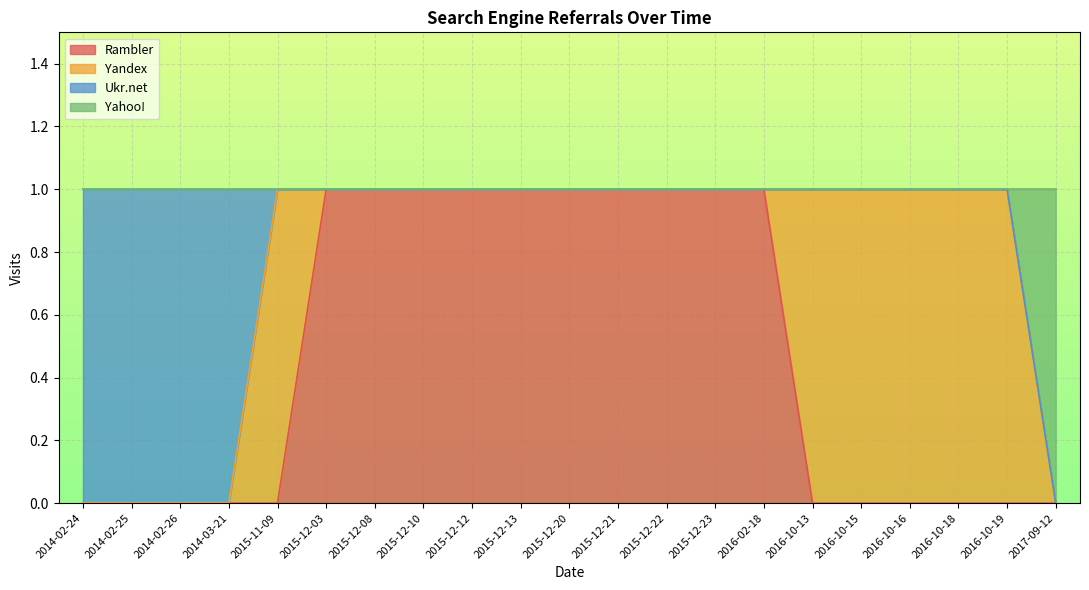

Between 2014-02-25 and 2016-02-18, which series saw the biggest shift?

Rambler